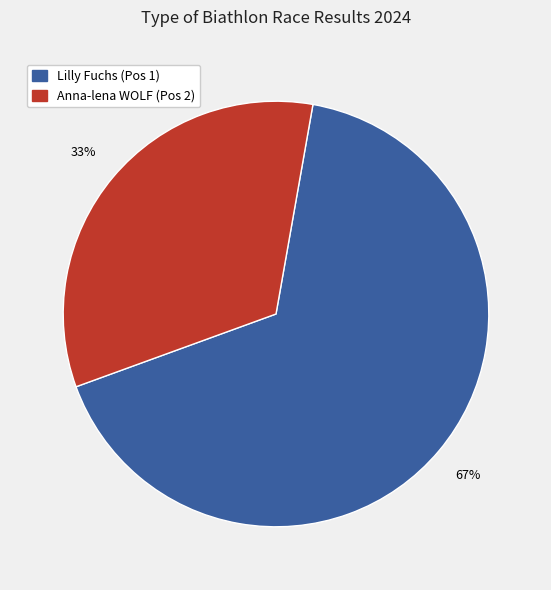

To the nearest percent, what portion does Lilly Fuchs (Pos 1) represent?

67%